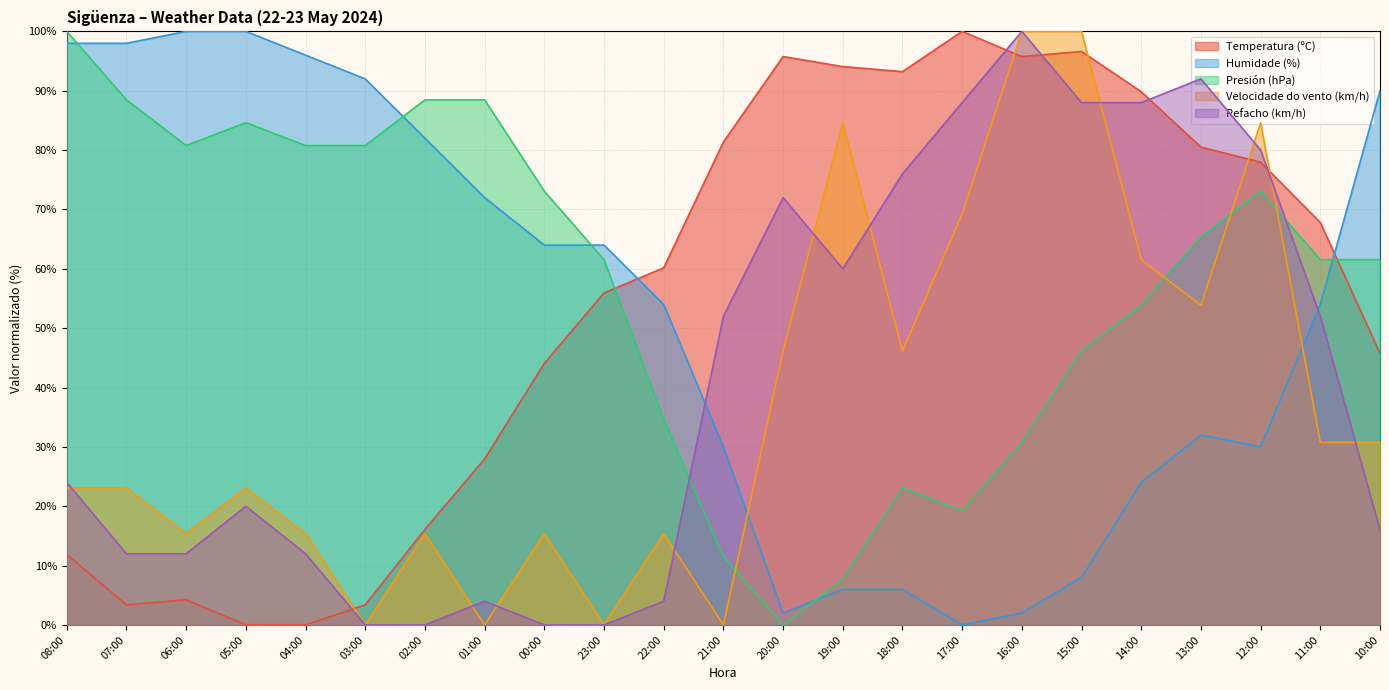

What is the total value across all series at 03:00?

176.2